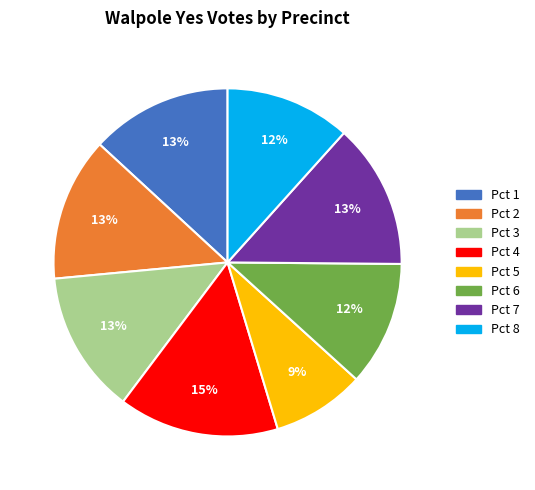

How many segments does this pie chart have?

8